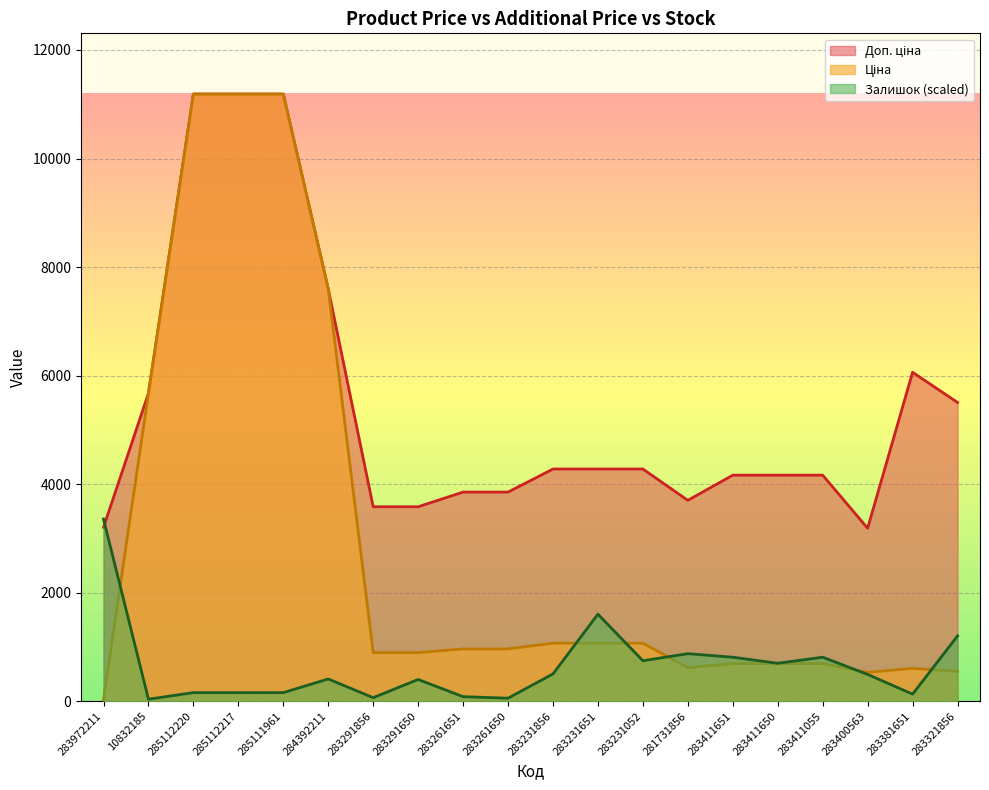

What position from the right is 281731856?

7